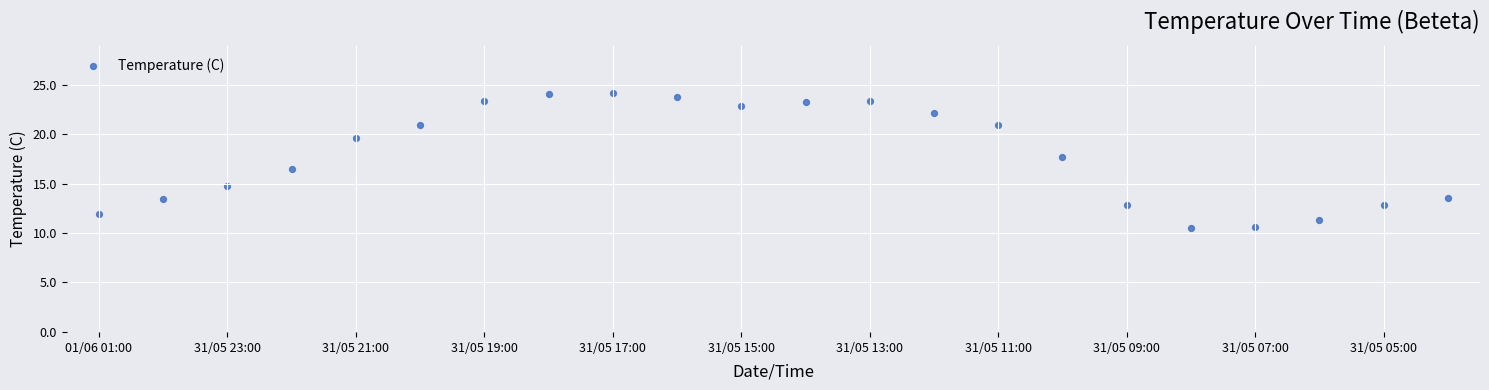

What is the range of Y values (max minus min)?

13.6